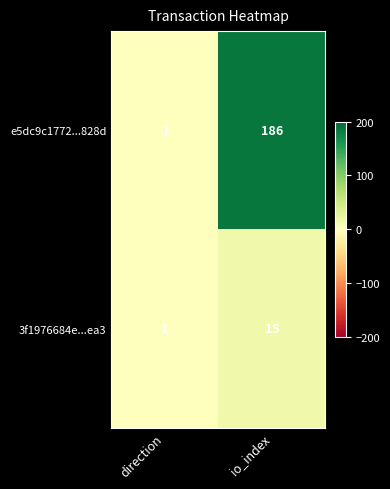

At how many categories does at least one series exceed 93?

1